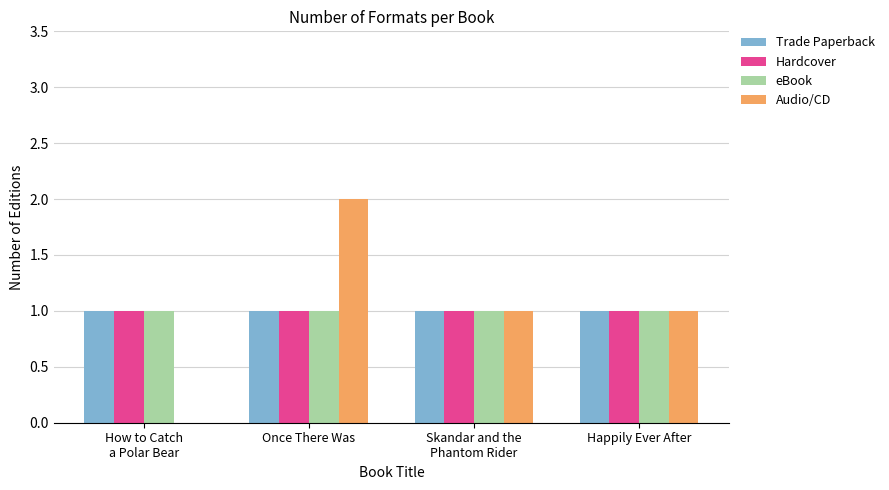

Is it true that Hardcover equals 1 at Once There Was?

True